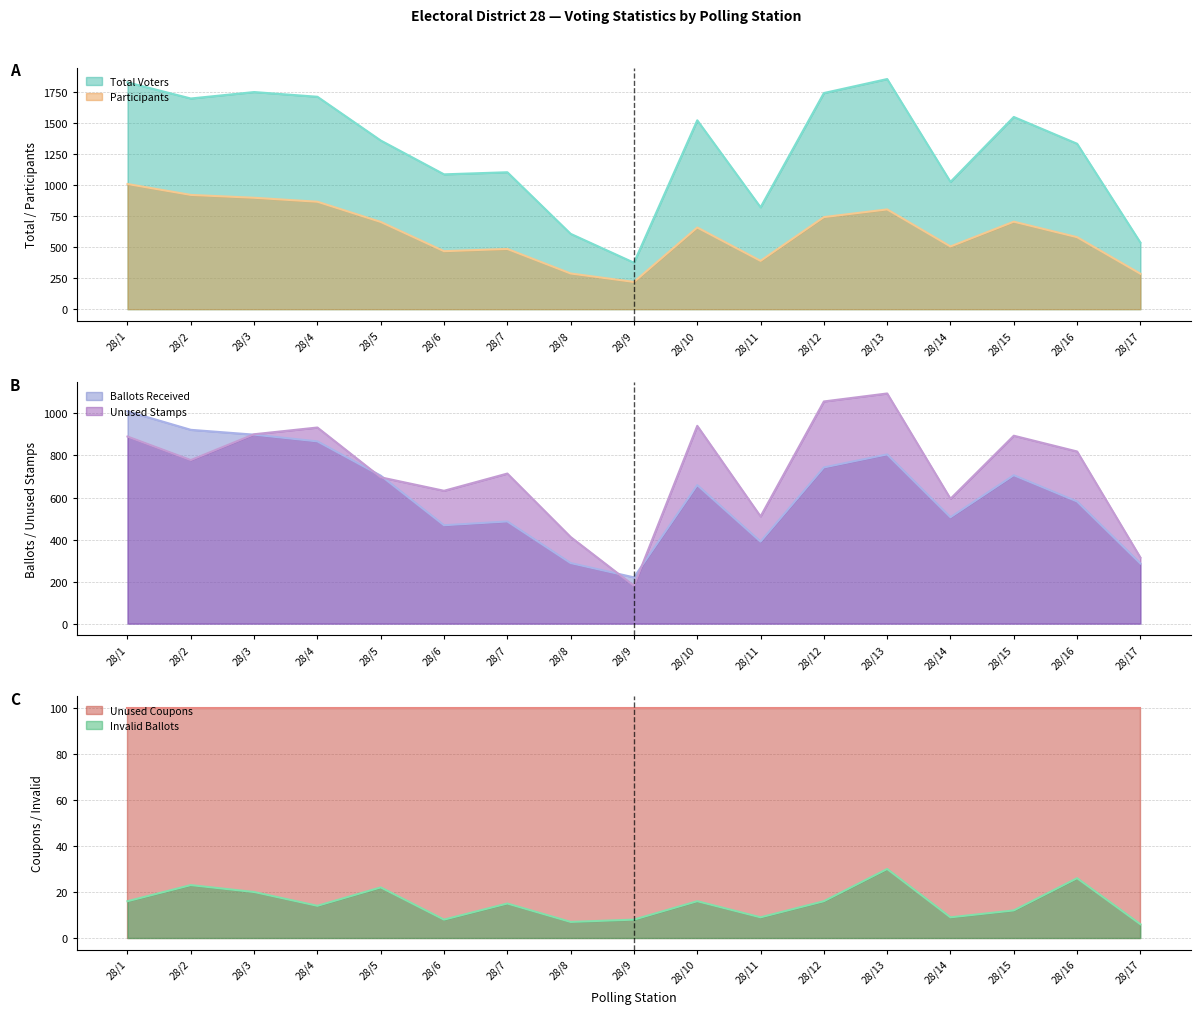

What is the maximum value for Participants?

1010